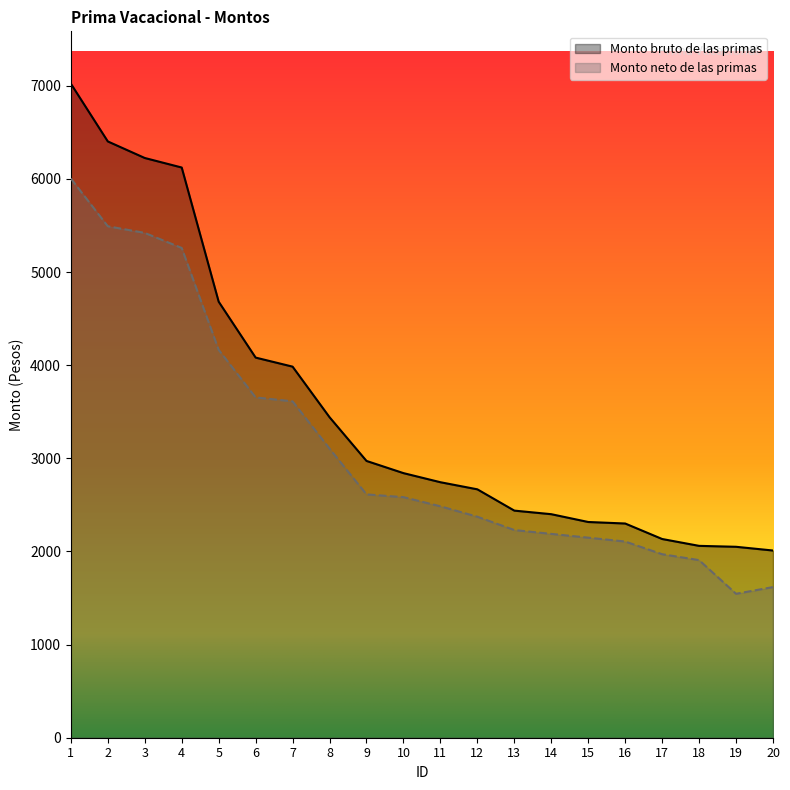

Does the chart display data point markers on the line(s)?

No